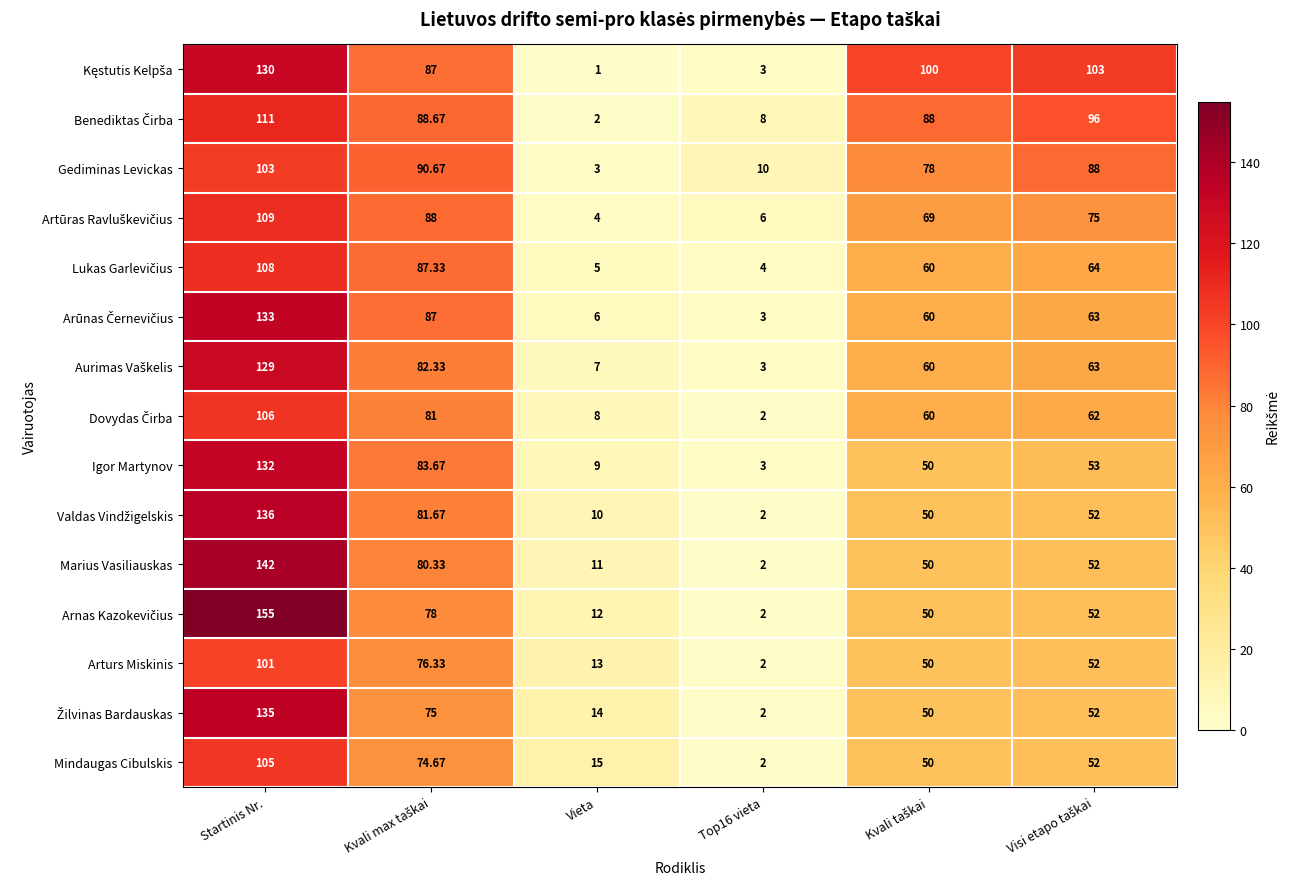

How many data points does each series have?

6